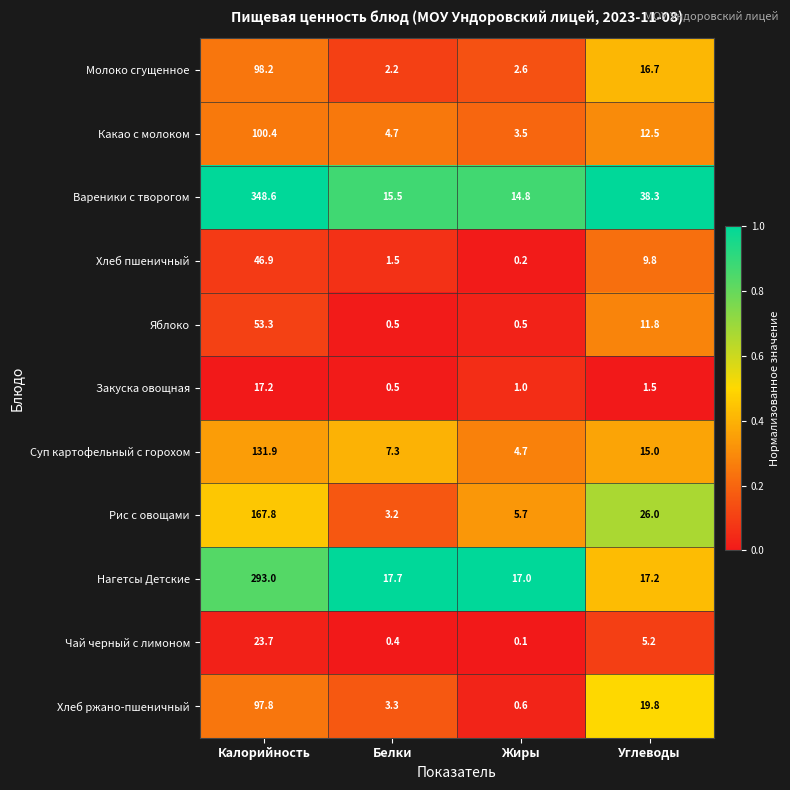

Which series has the largest range (max minus min)?

Вареники с творогом